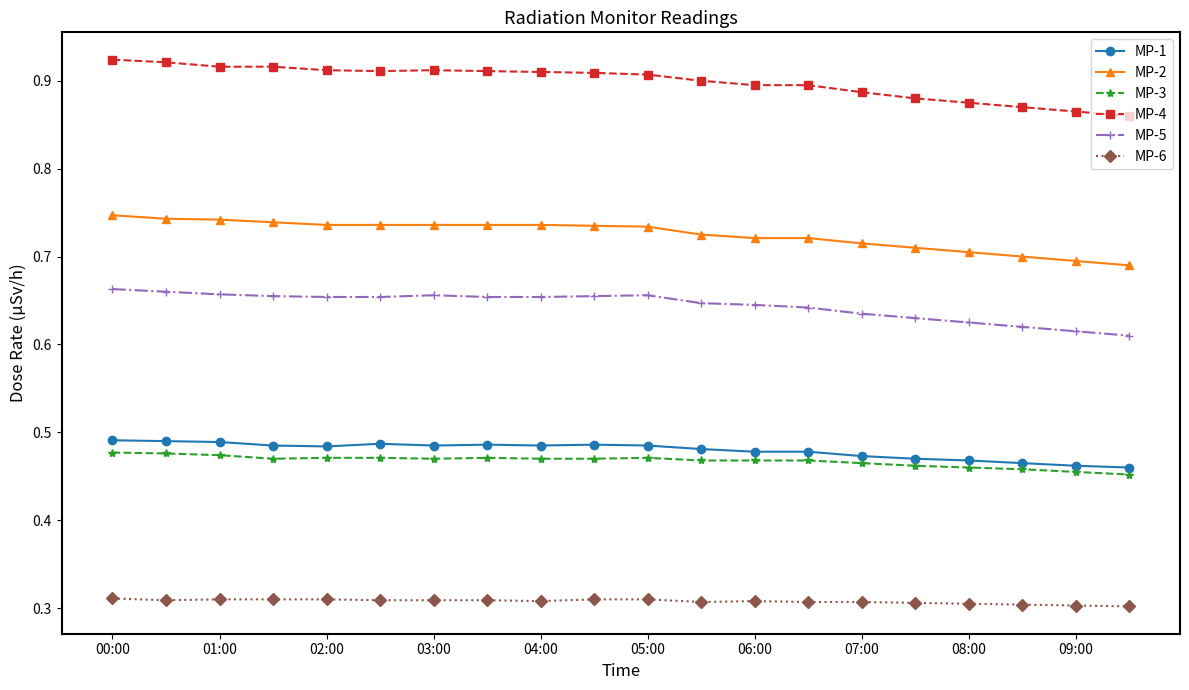

Which series has the largest range (max minus min)?

MP-4